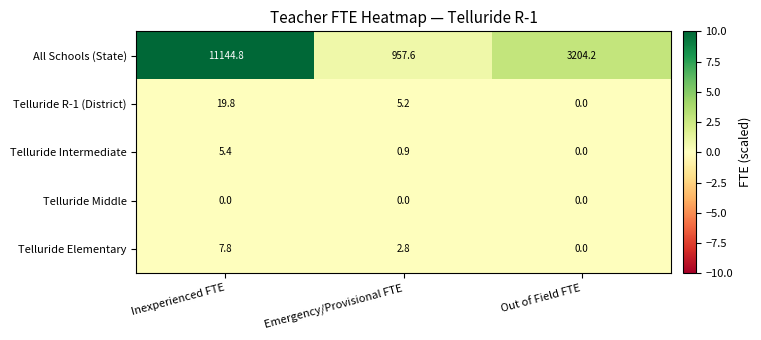

At Inexperienced FTE, list the series in order from largest to smallest.

All Schools (State), Telluride R-1 (District), Telluride Elementary, Telluride Intermediate, Telluride Middle